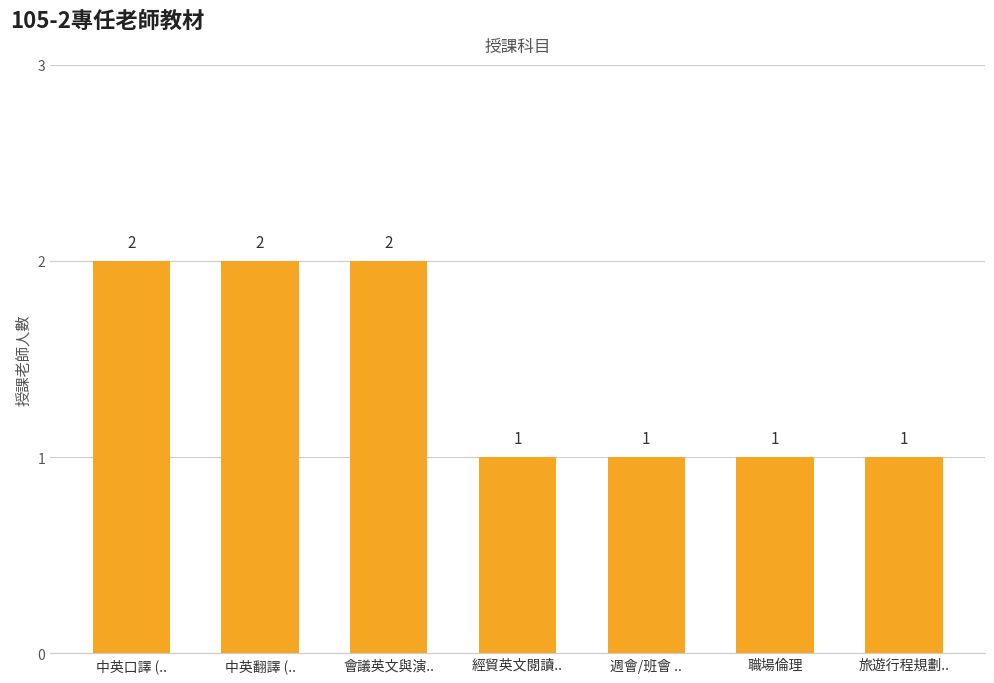

Count the values in the range 1 to 2.

7